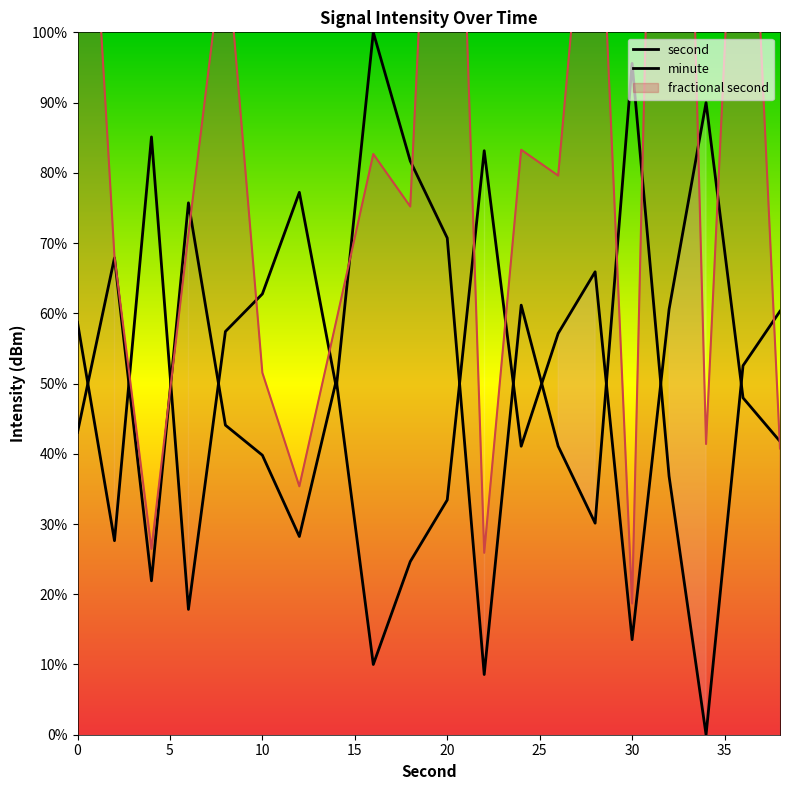

True or false: minute and second intersect in this chart.

True